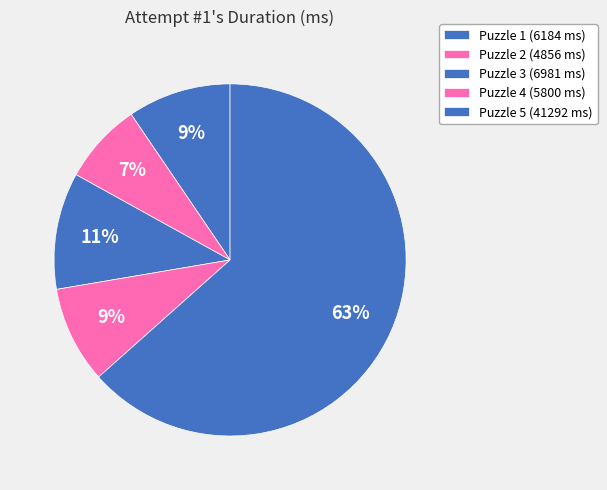

Which slice is the largest?

Puzzle 5